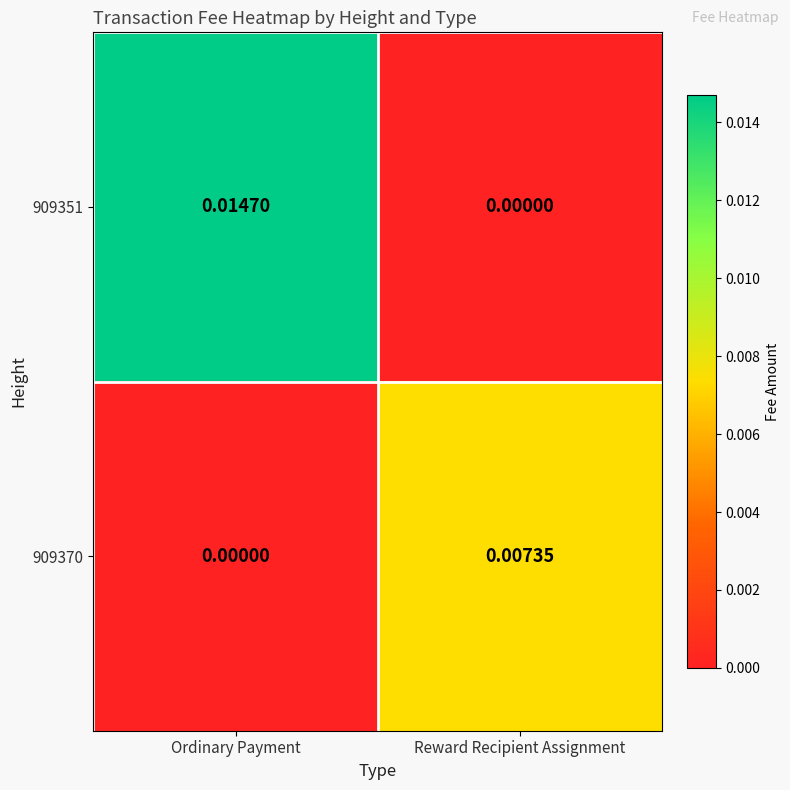

List the labels in order of 909351 value, largest first.

Ordinary Payment, Reward Recipient Assignment